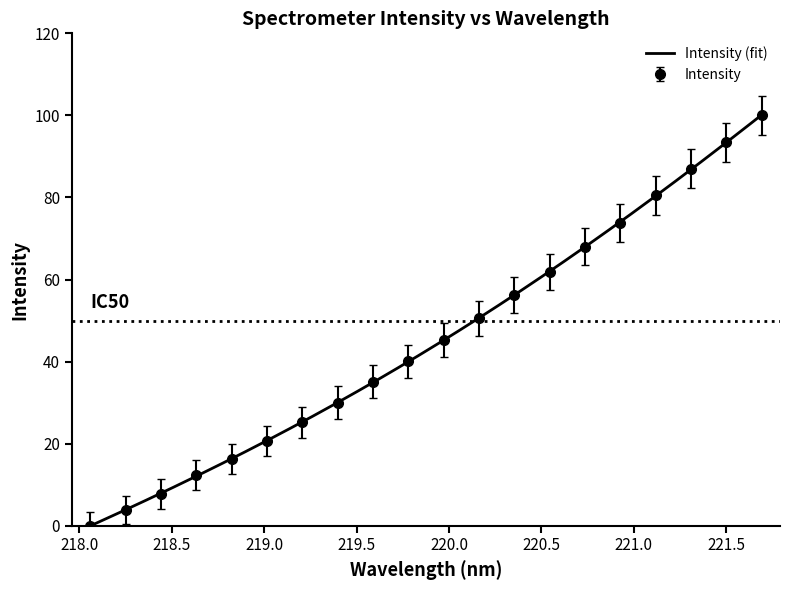

What is the difference between the values at 218.6332 and 219.3979?

17.6